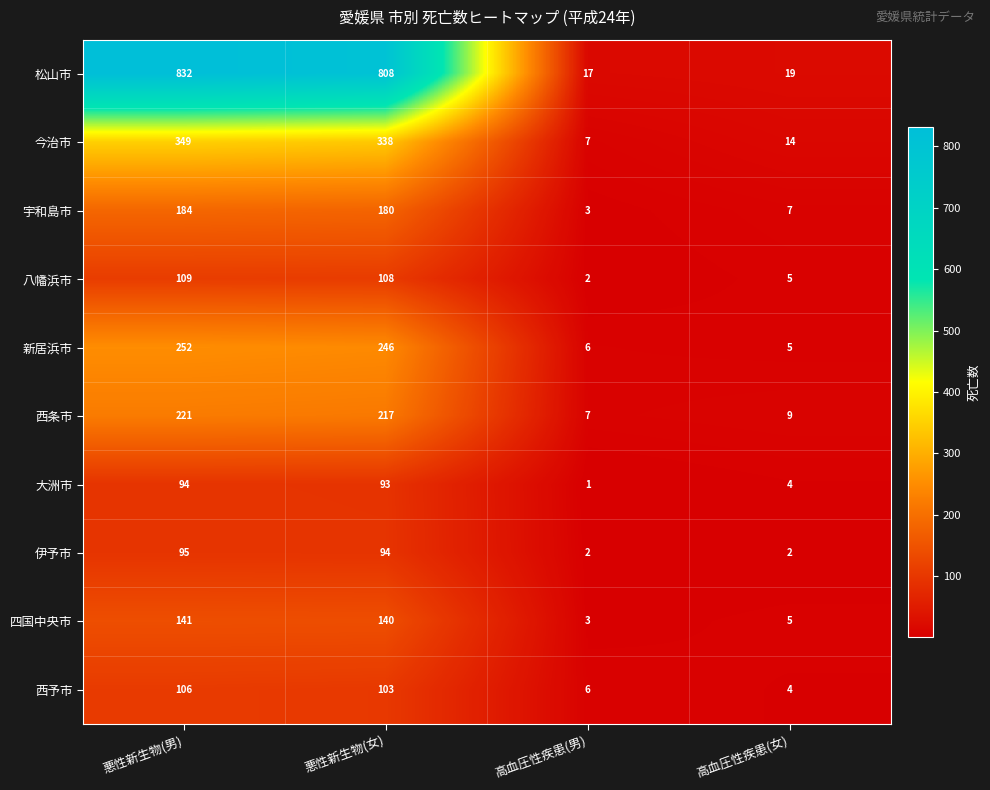

At 悪性新生物(男), list the series in order from smallest to largest.

大洲市, 伊予市, 西予市, 八幡浜市, 四国中央市, 宇和島市, 西条市, 新居浜市, 今治市, 松山市